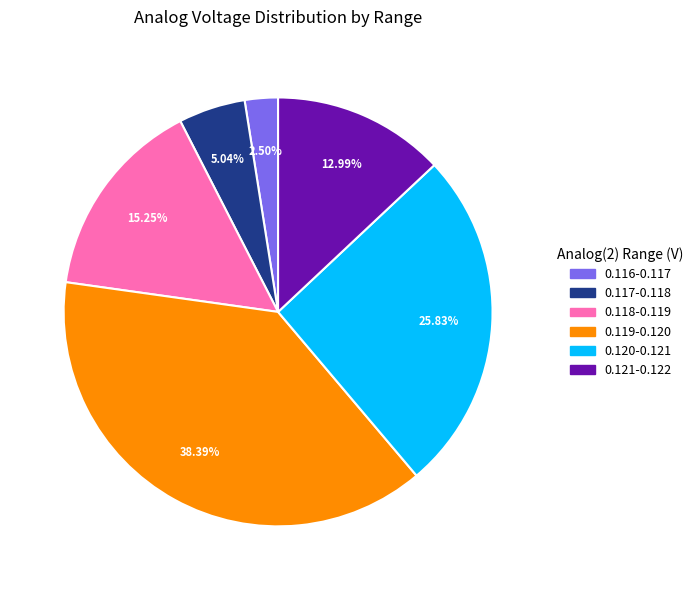

Count the number of slices in the pie.

6